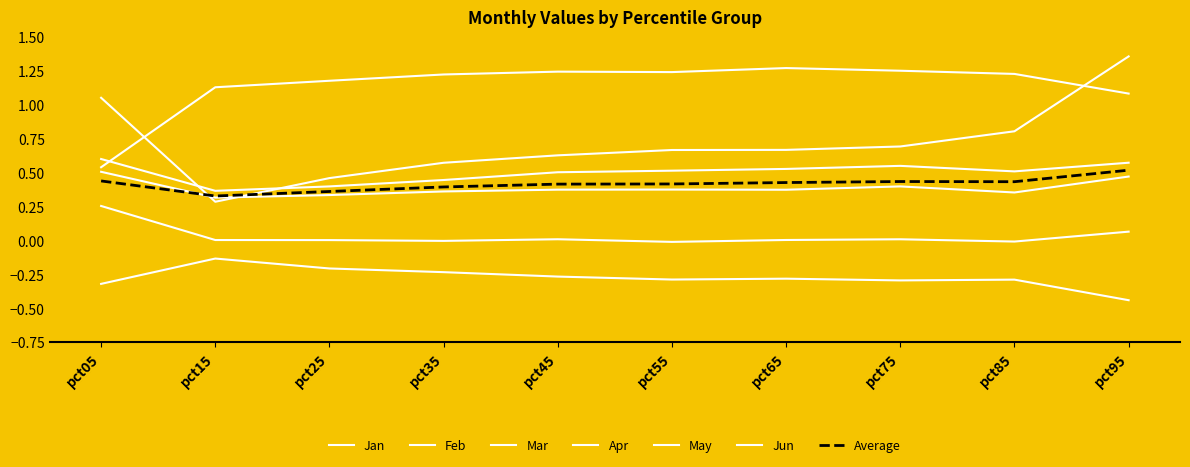

Which series changed the most between pct05 and pct15?

Mar